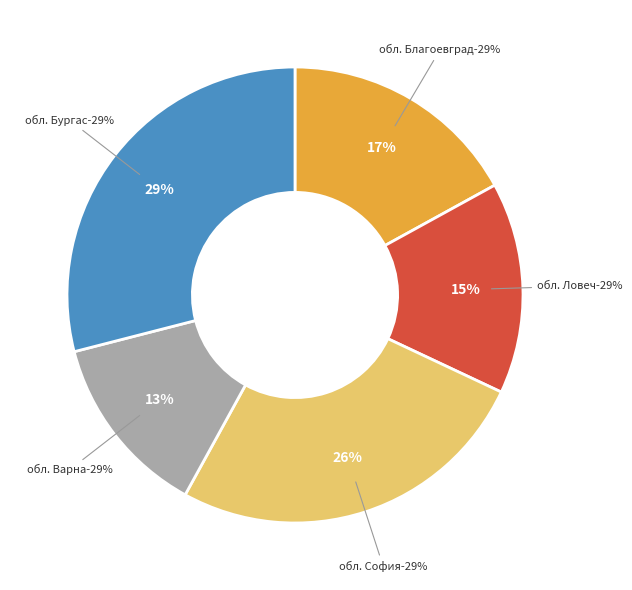

To the nearest percent, what is the difference between the BG3 / BG31 / BG315 and BG4 / BG41 / BG413 slice percentages?

2%